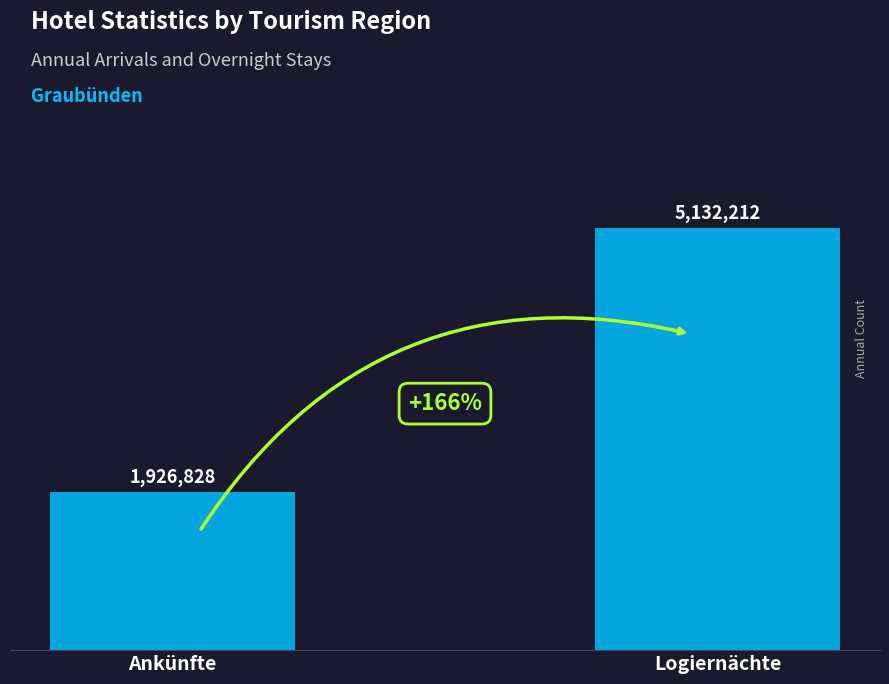

Reading right to left, what are all the values shown in this chart?

5132212	1926828